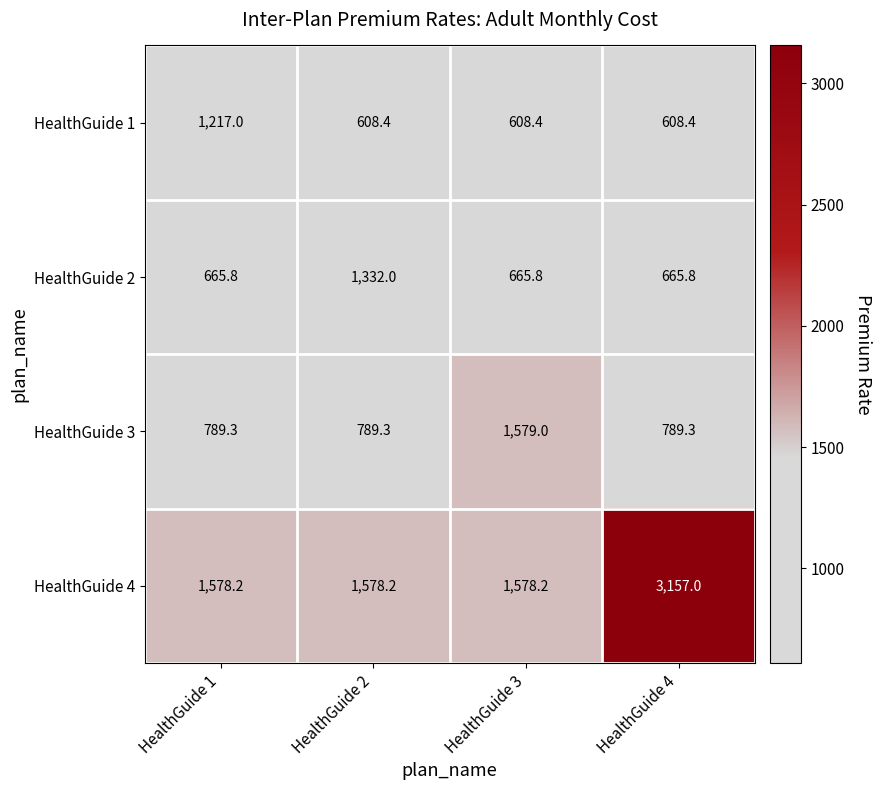

What is the average value of the HealthGuide 4 series?

1972.9